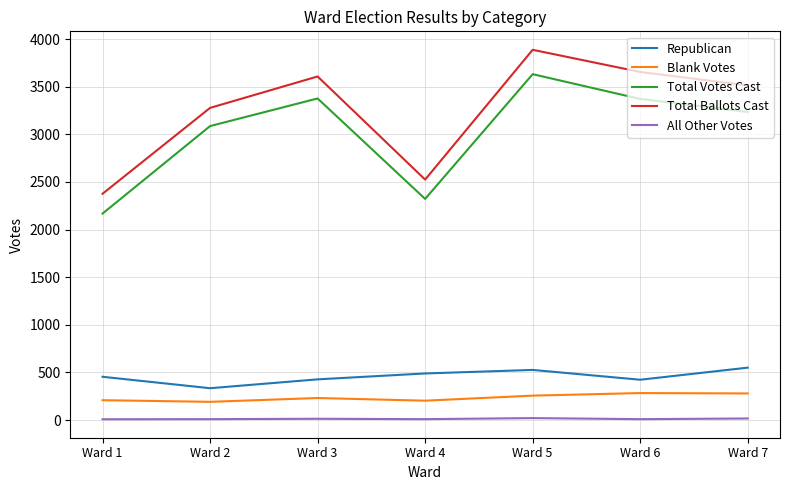

At which label is Total Ballots Cast closest to 3132?

Ward 2